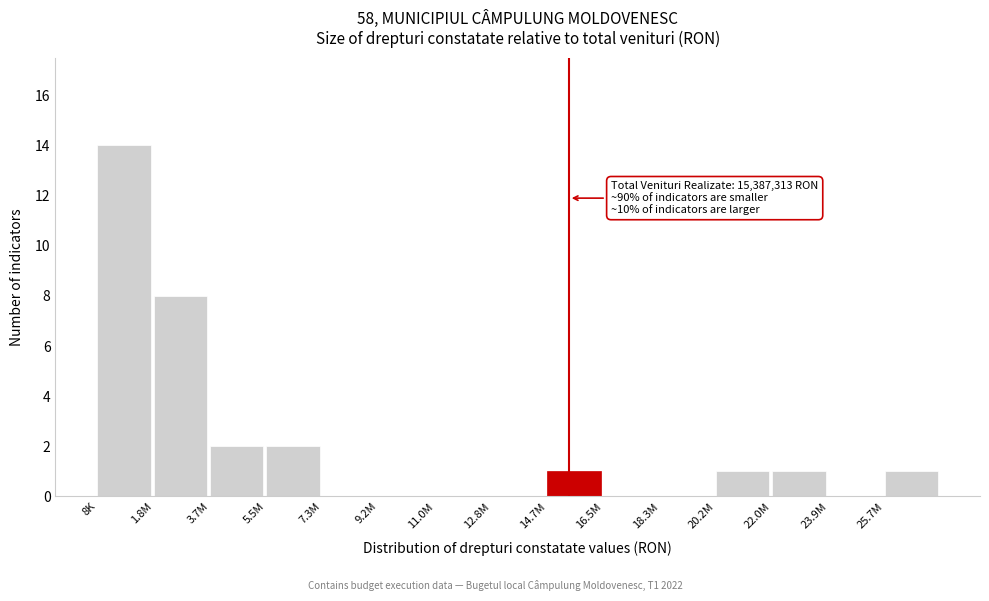

Reading left to right, extract all data points from this chart.

8K=14	1.8M=8	3.7M=2	5.5M=2	7.3M=0	9.2M=0	11.0M=0	12.8M=0	14.7M=1	16.5M=0	18.3M=0	20.2M=1	22.0M=1	23.9M=0	25.7M=1